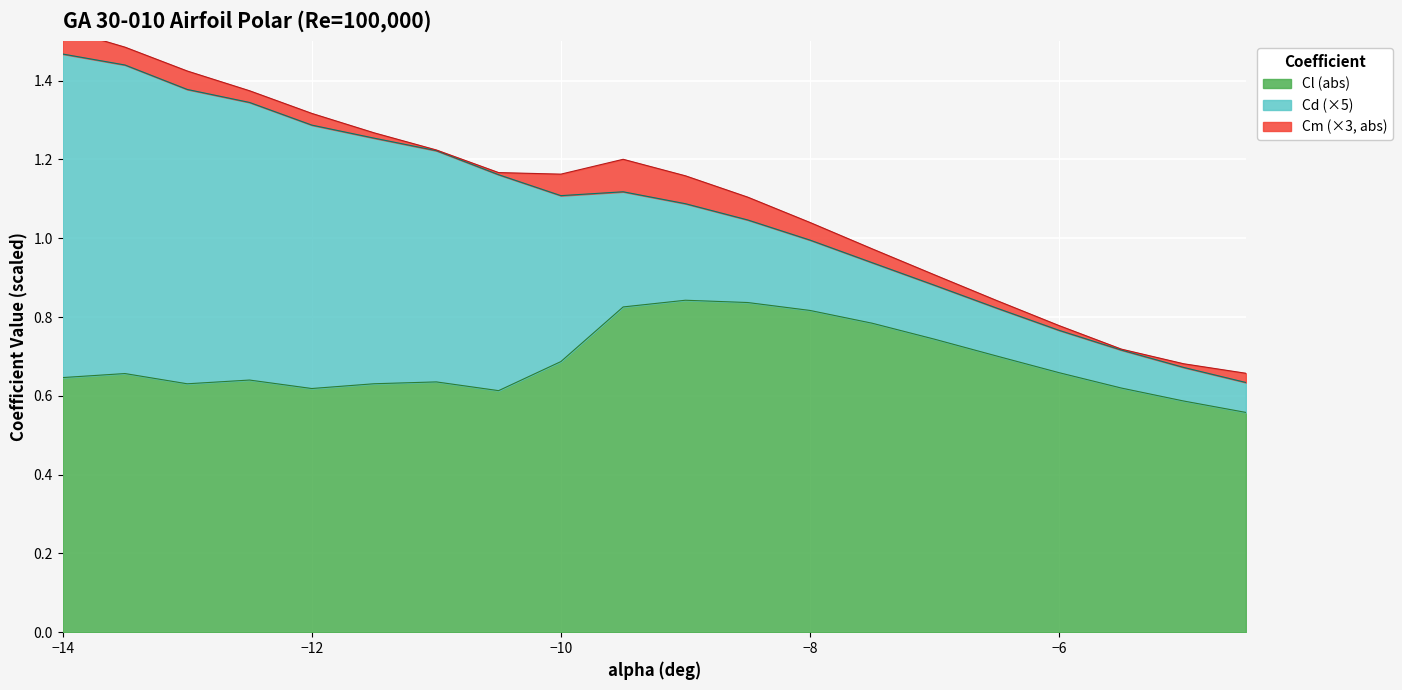

Is it true that Cl (abs) equals 1.0 at −14?

False